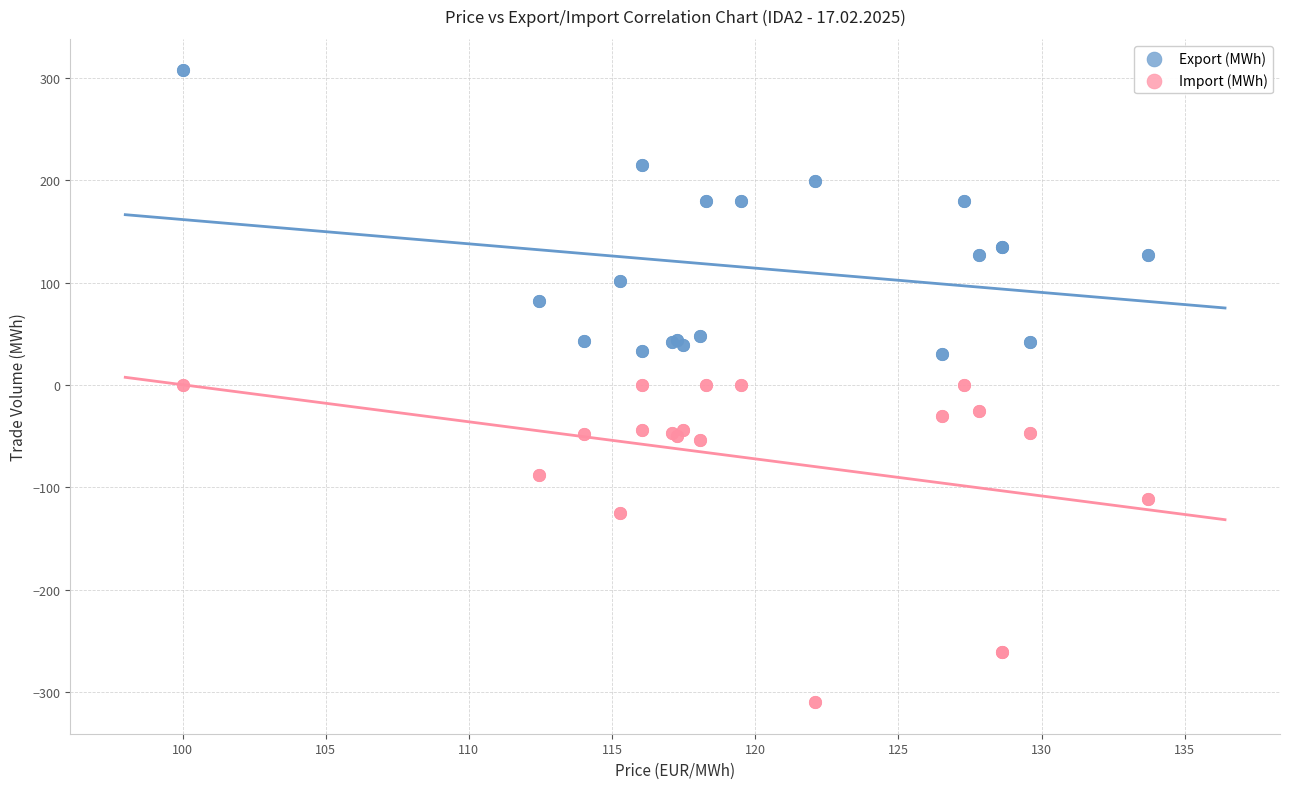

Which series reaches the maximum Y coordinate?

Export (MWh)